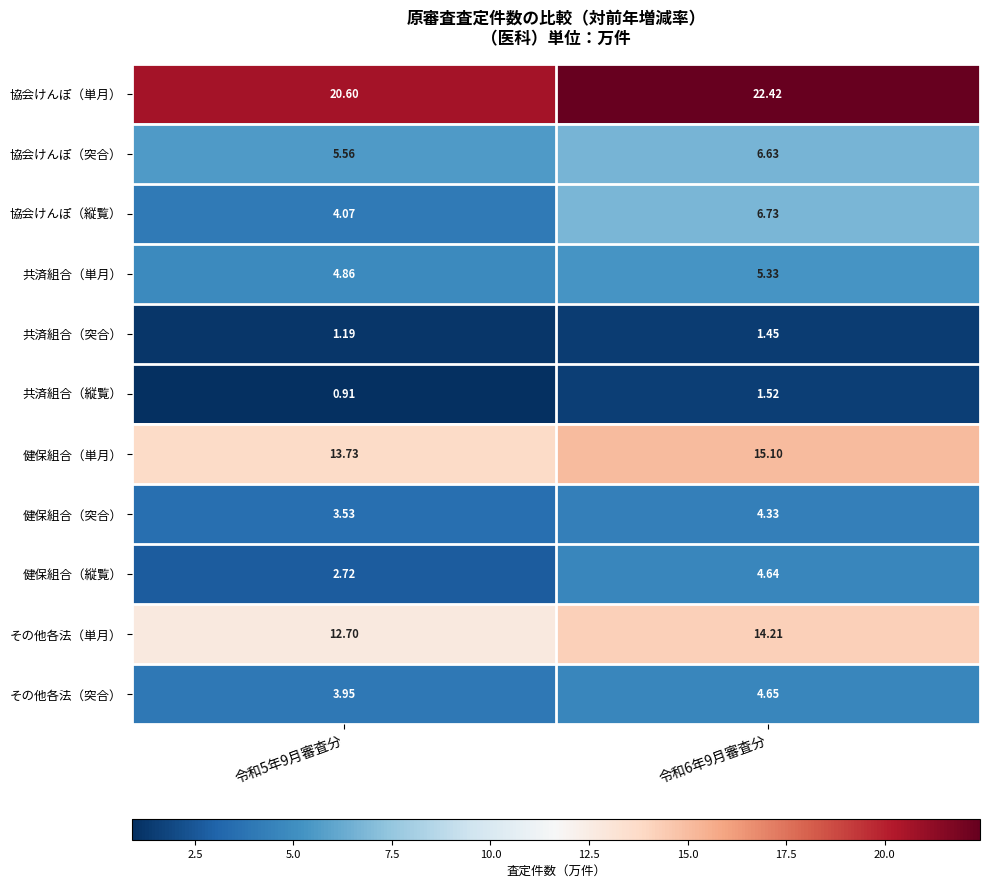

Which series has the widest spread of values?

協会けんぽ（縦覧）